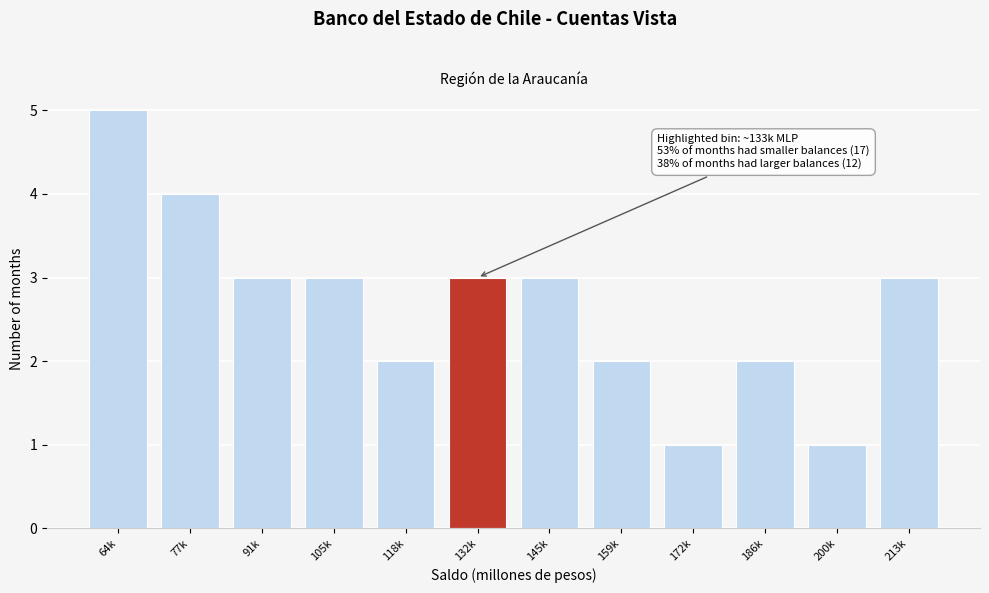

Reading right to left, extract all data points from this chart.

3	1	2	1	2	3	3	2	3	3	4	5